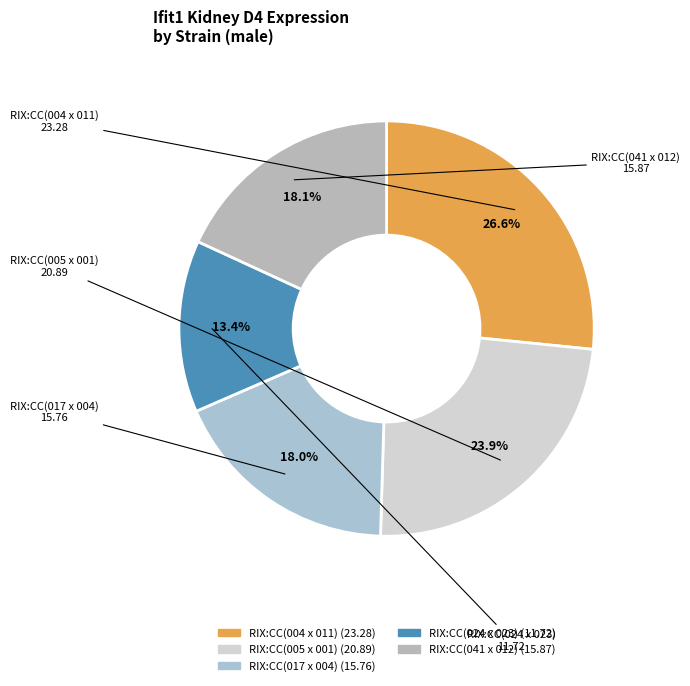

How many slices are in this pie chart?

5